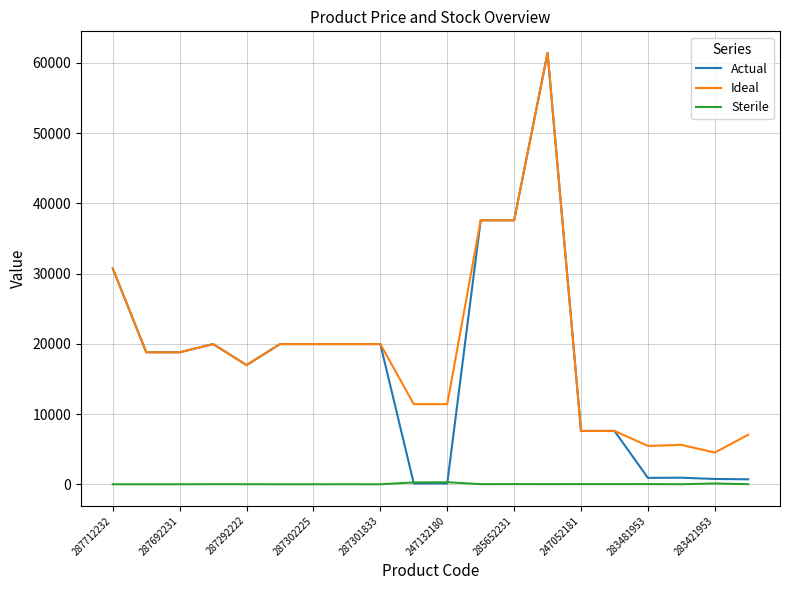

True or false: Ideal has more than 1 interior local peaks.

True